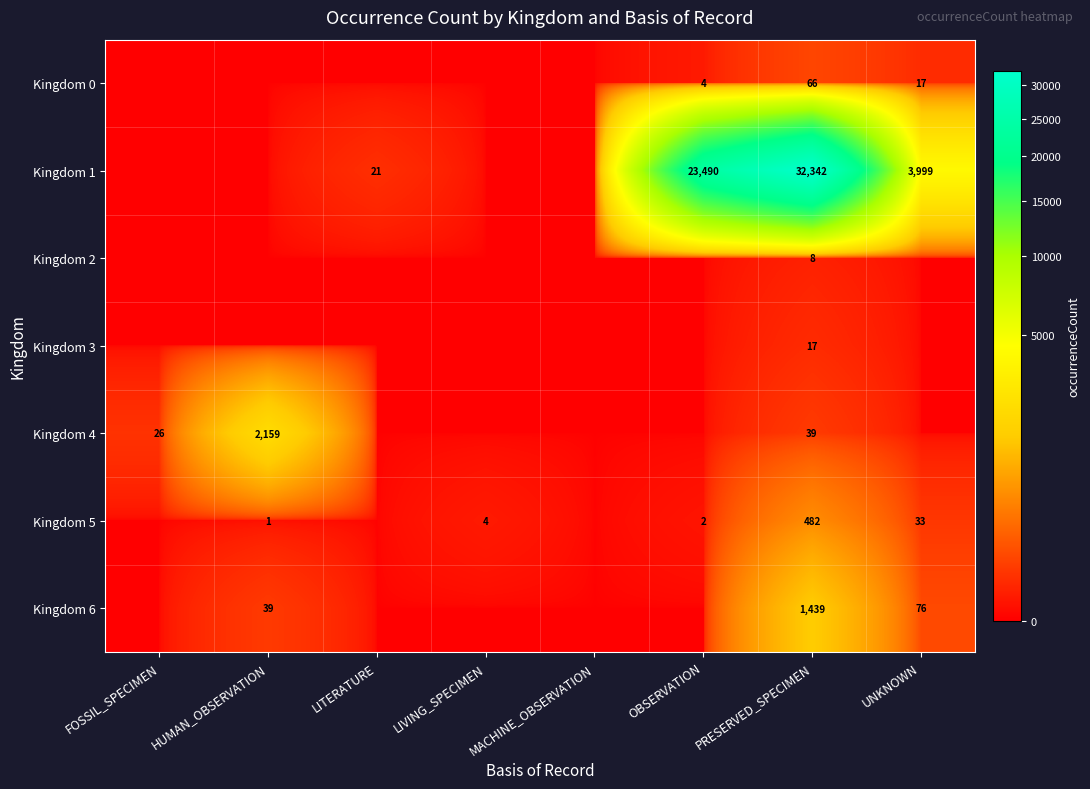

Is the value of Kingdom 4 at PRESERVED_SPECIMEN greater than the value of Kingdom 0 at OBSERVATION?

Yes